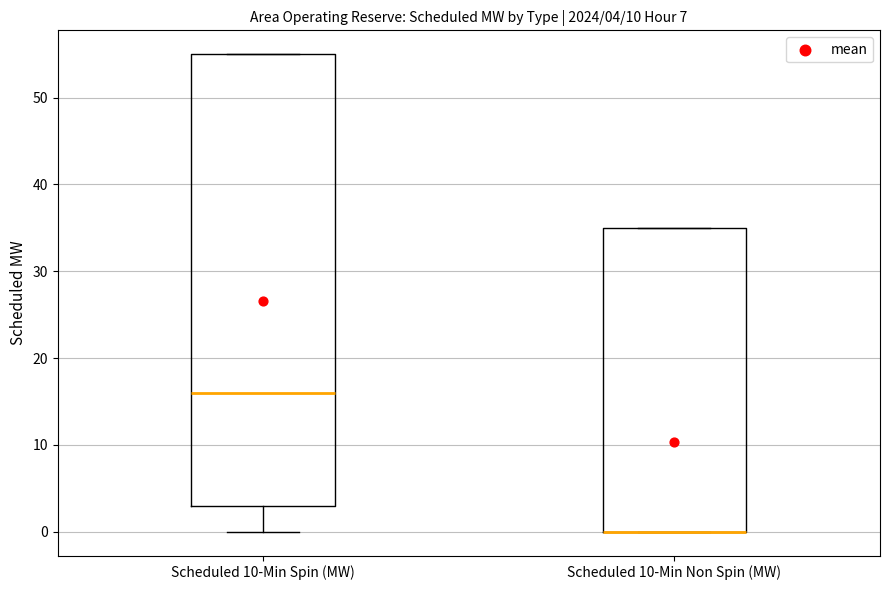

Comparing the boxes themselves (not the whiskers), which one is the tallest?

Scheduled 10-Min Spin (MW)